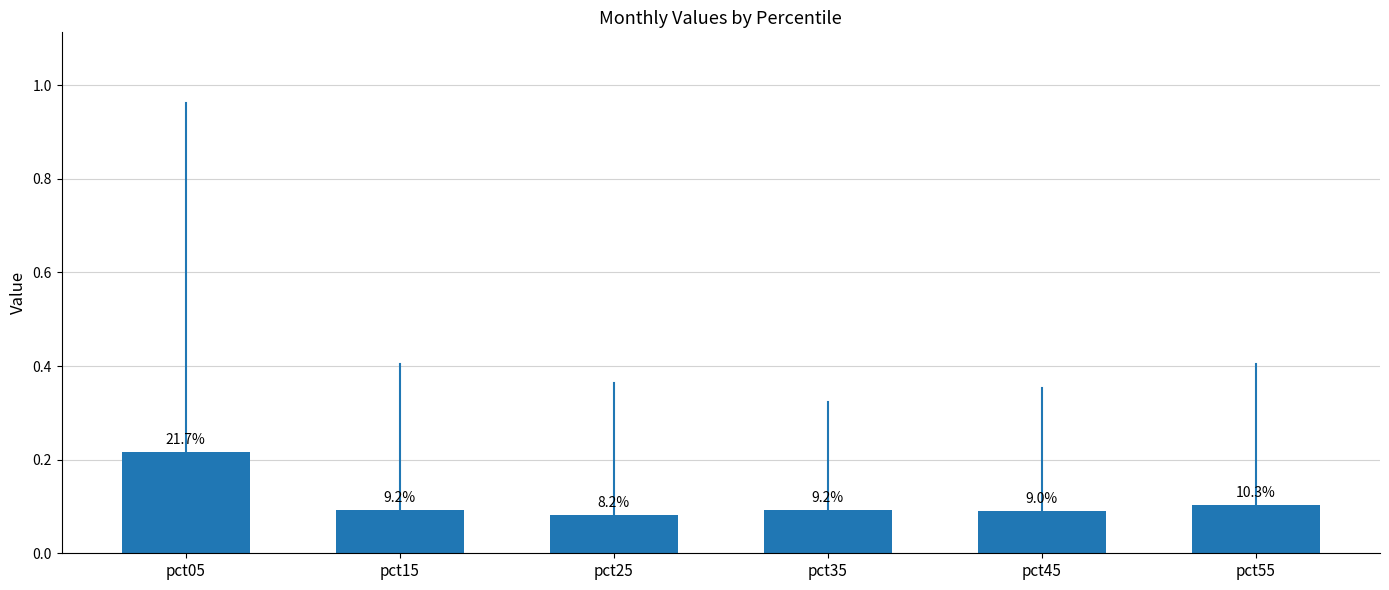

Are the bars horizontal?

No